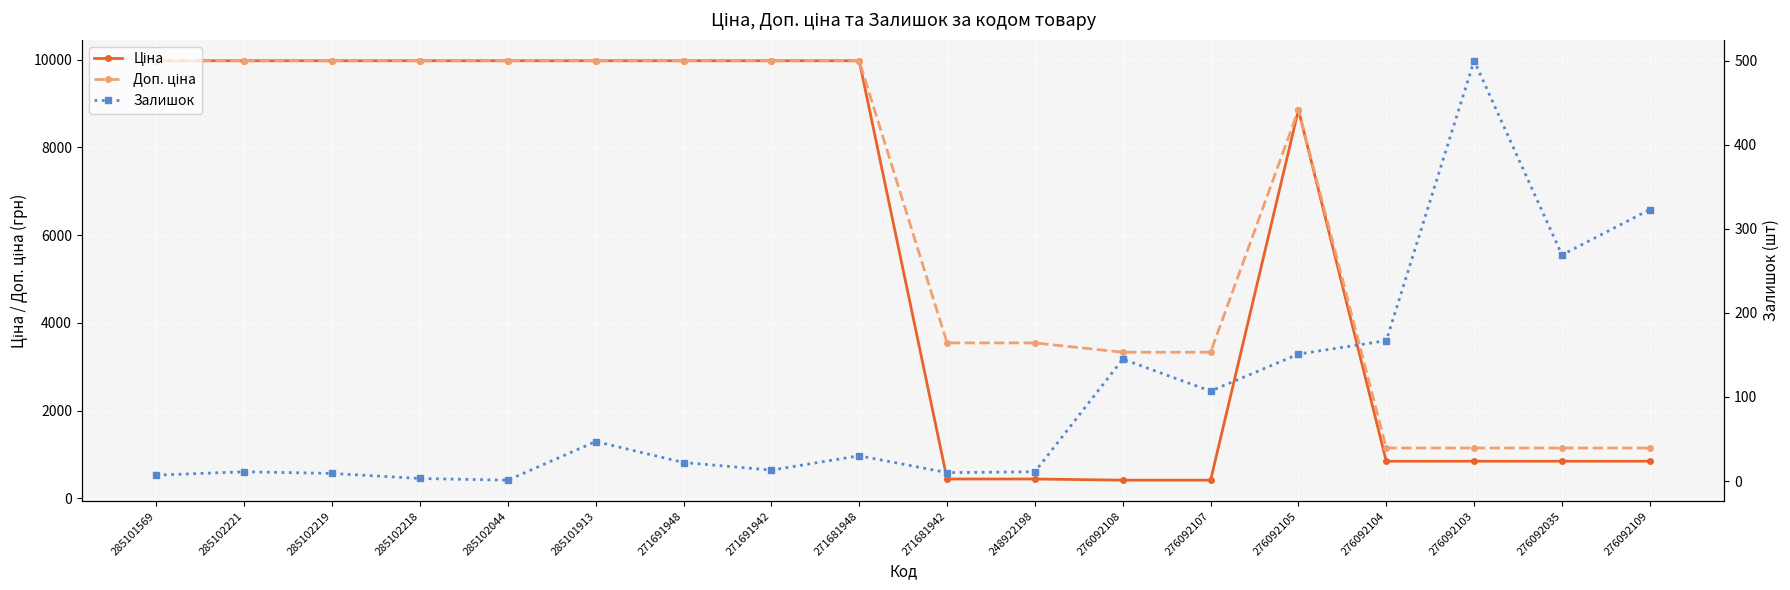

True or false: Ціна and Залишок intersect in this chart.

False